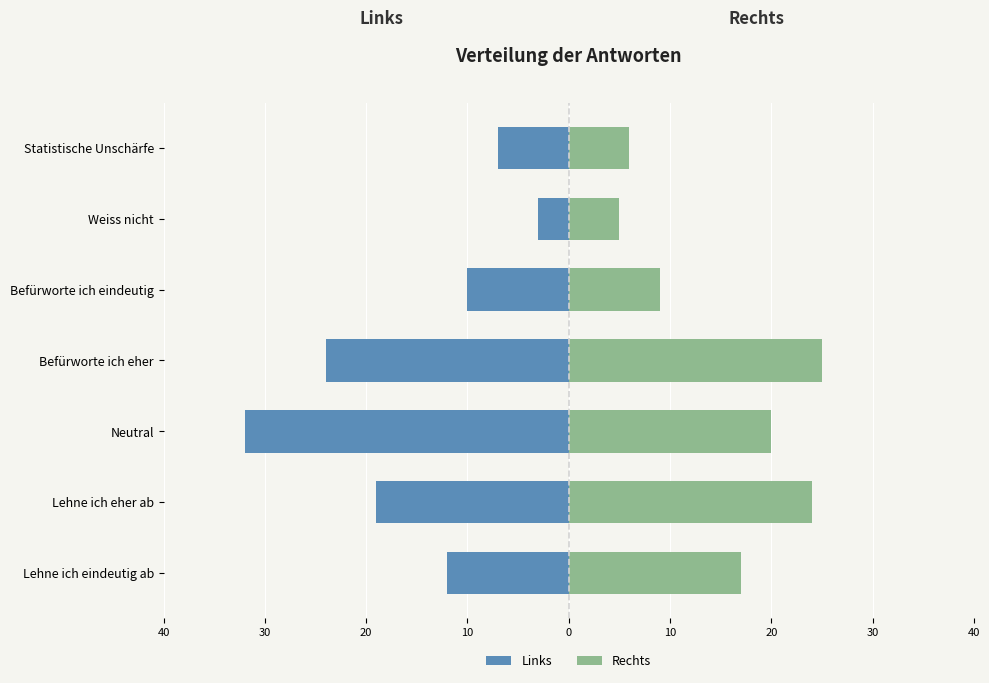

At Statistische Unschärfe, list the series in order from smallest to largest.

Links, Rechts